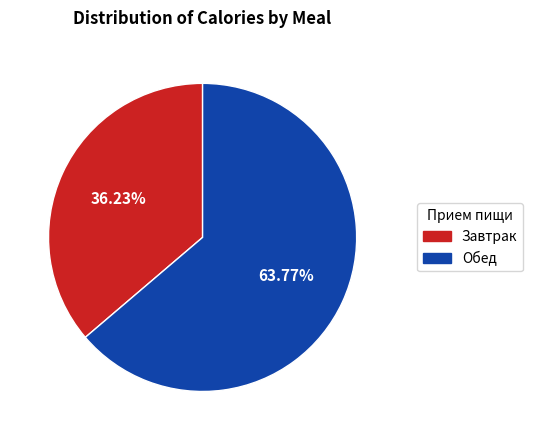

To the nearest percent, what portion does Обед represent?

64%